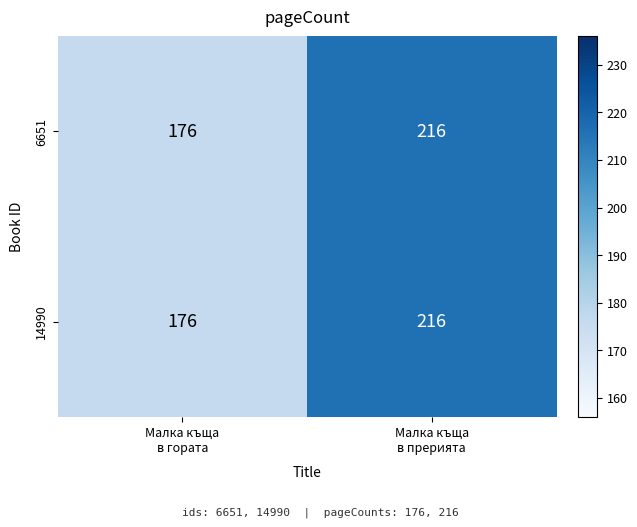

At how many categories does at least one series exceed 211?

1